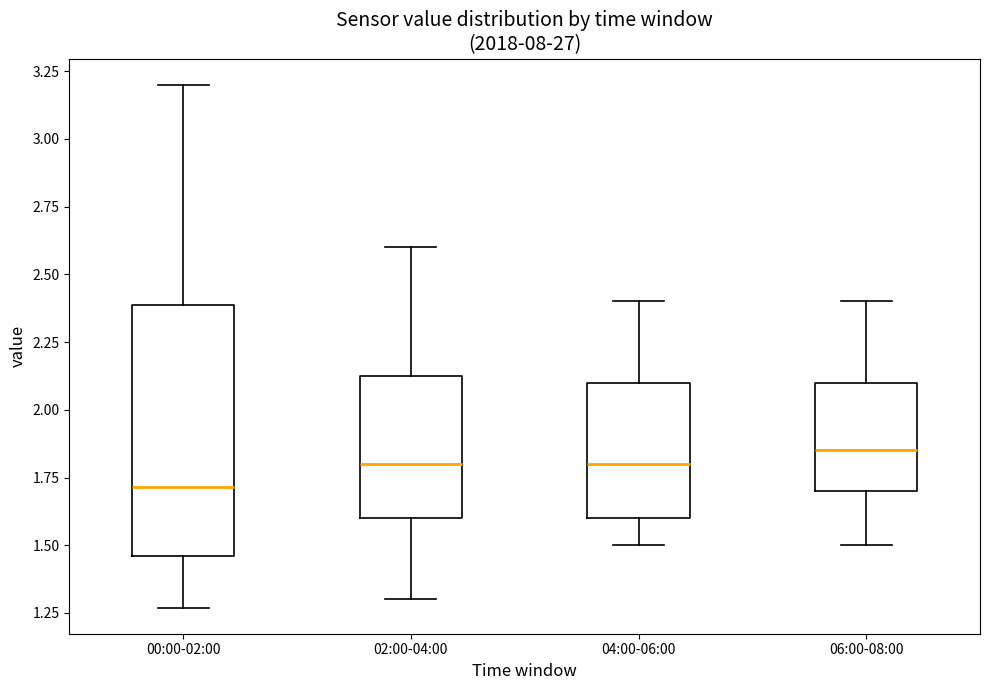

Which box is the tallest, from its lower edge to its upper edge?

00:00-02:00